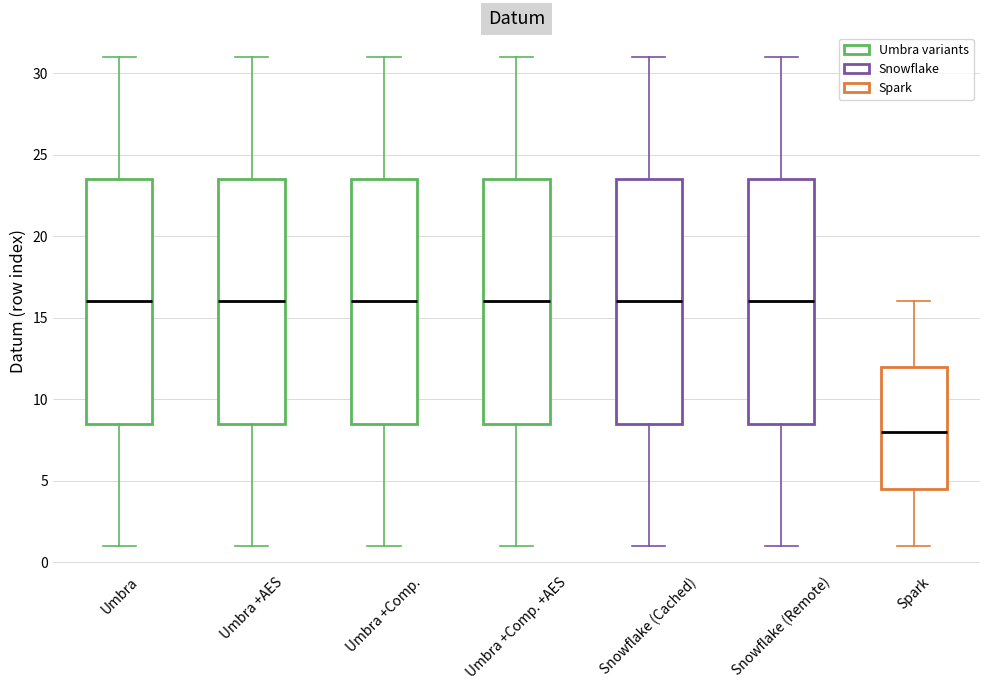

Which box's median line is the lowest?

Spark